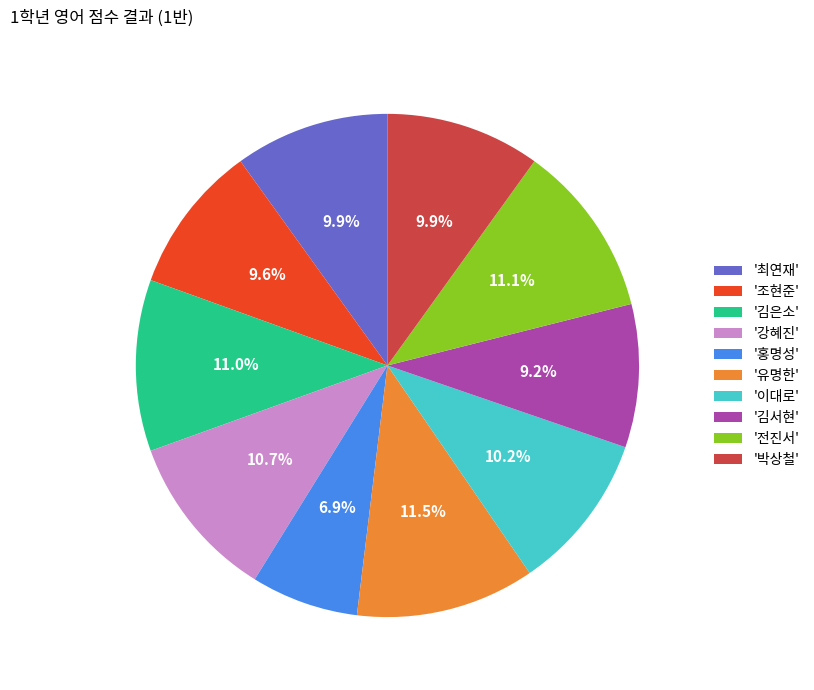

Is there any slice that represents more than half of the pie?

No